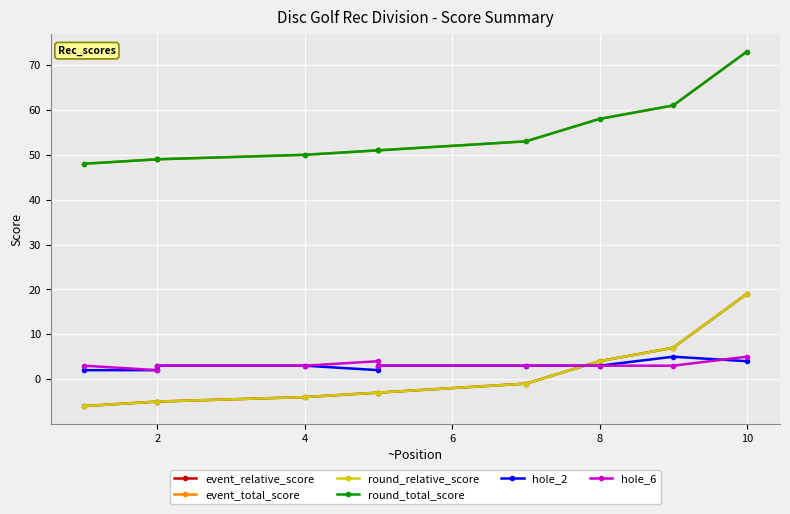

What is the sum of the event_total_score values at 8 and 4?

110